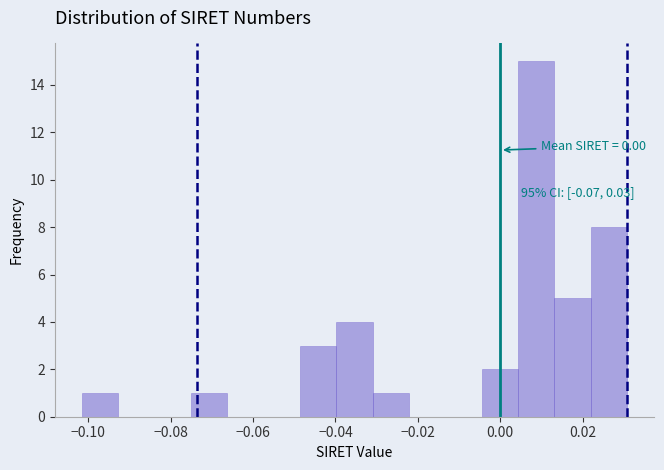

Which range on the x-axis has the tallest bar?

0.004 to 0.014